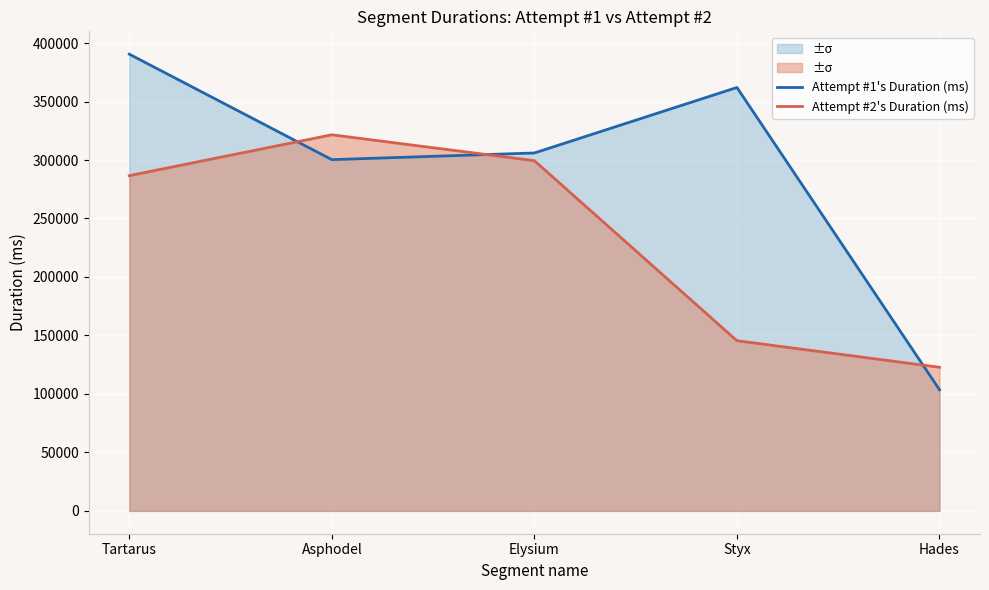

Which series has the largest total across all categories?

Attempt #1's Duration (ms)